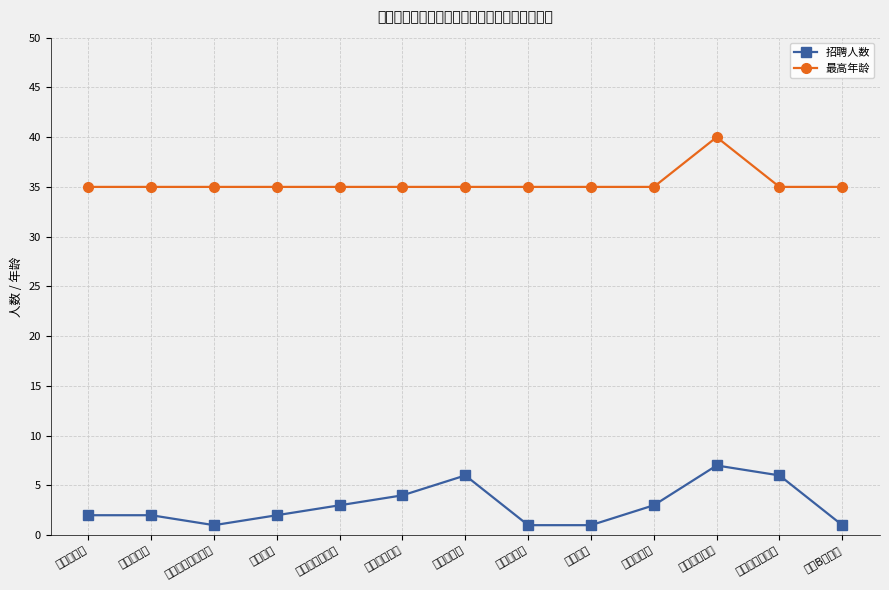

What is the total value across all series at 仲裁辅助岗?

36